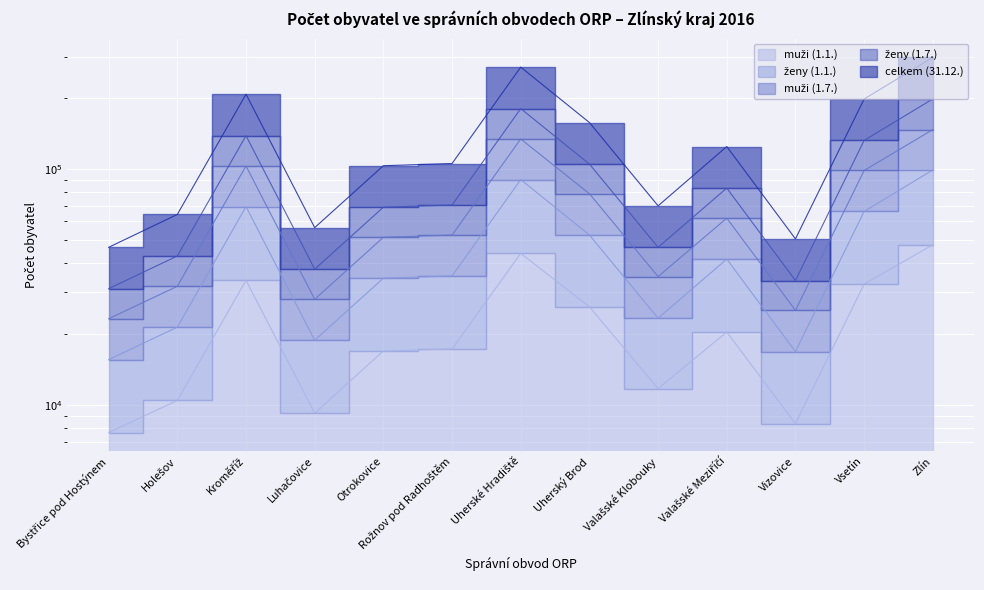

True or false: ženy (1.1.) and celkem (31.12.) intersect in this chart.

False